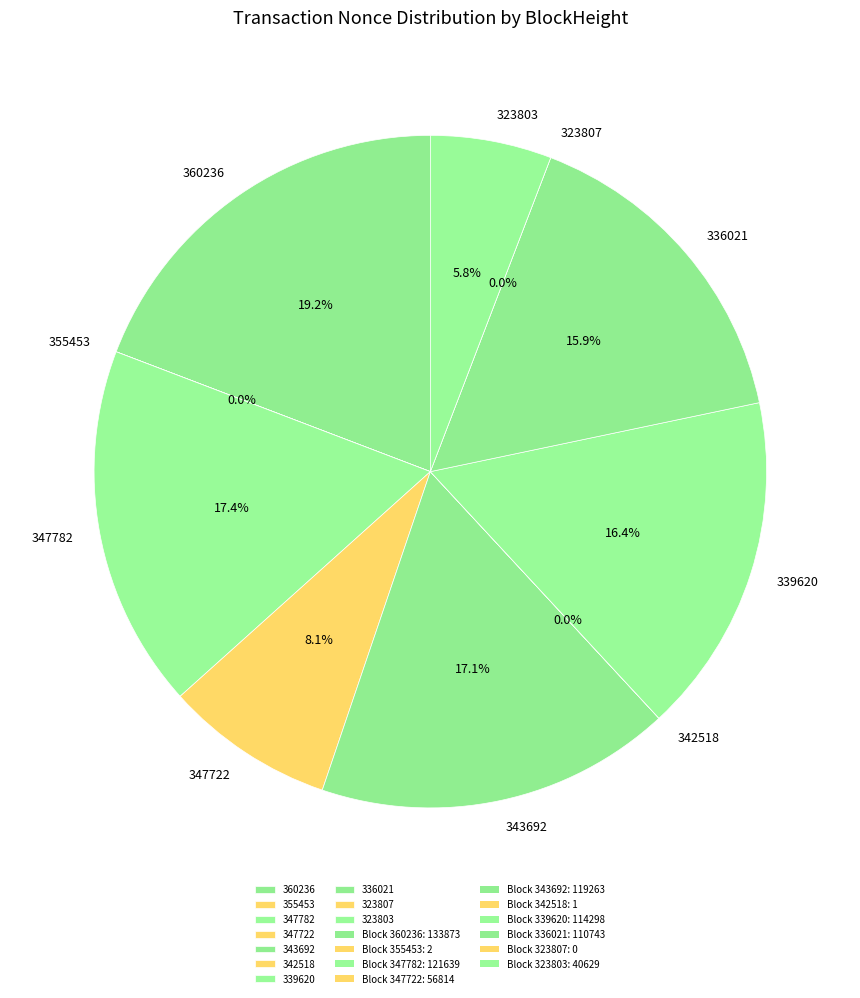

Does any single category account for the majority?

No